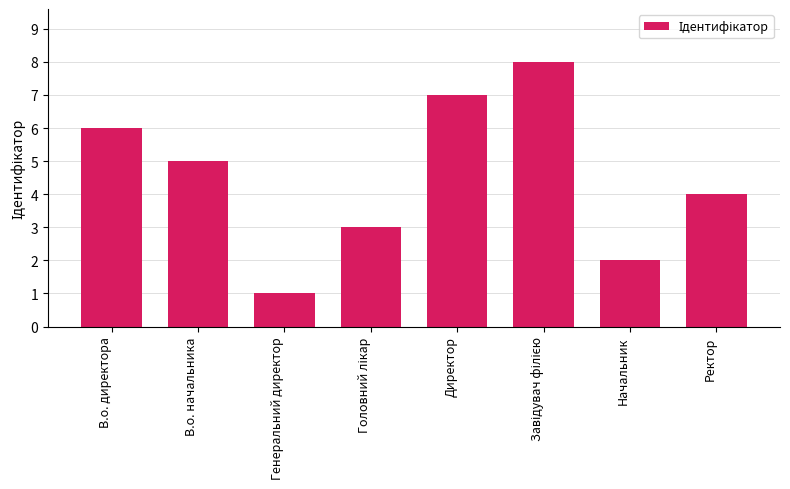

Where is the data nearest to the value 4?

Ректор